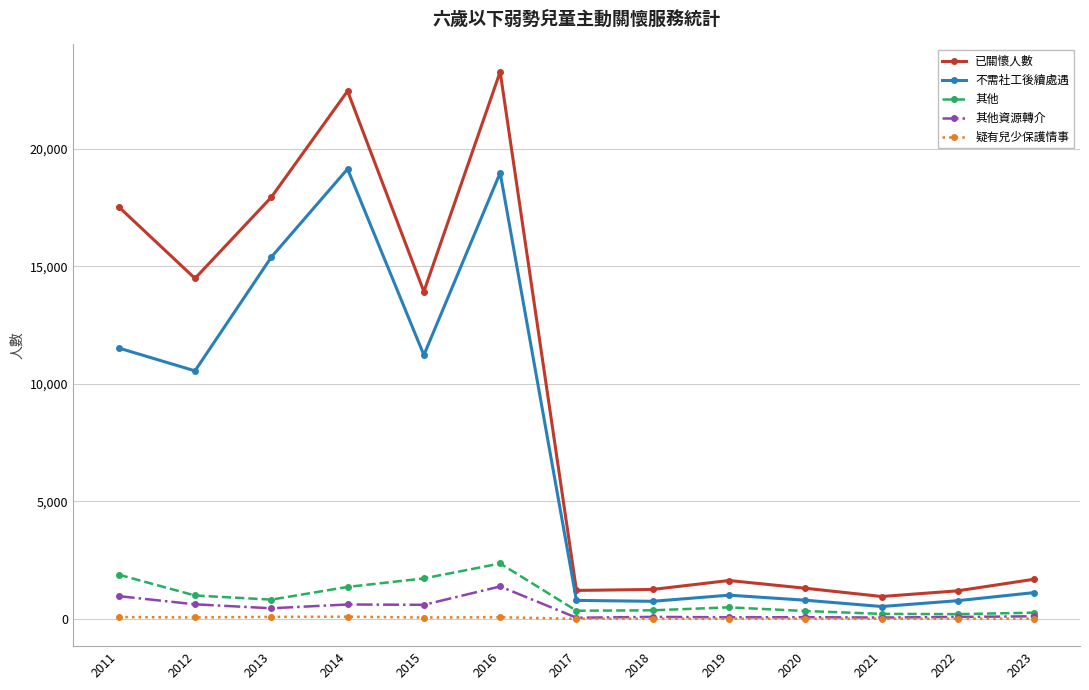

Which series has the largest range (max minus min)?

已關懷人數